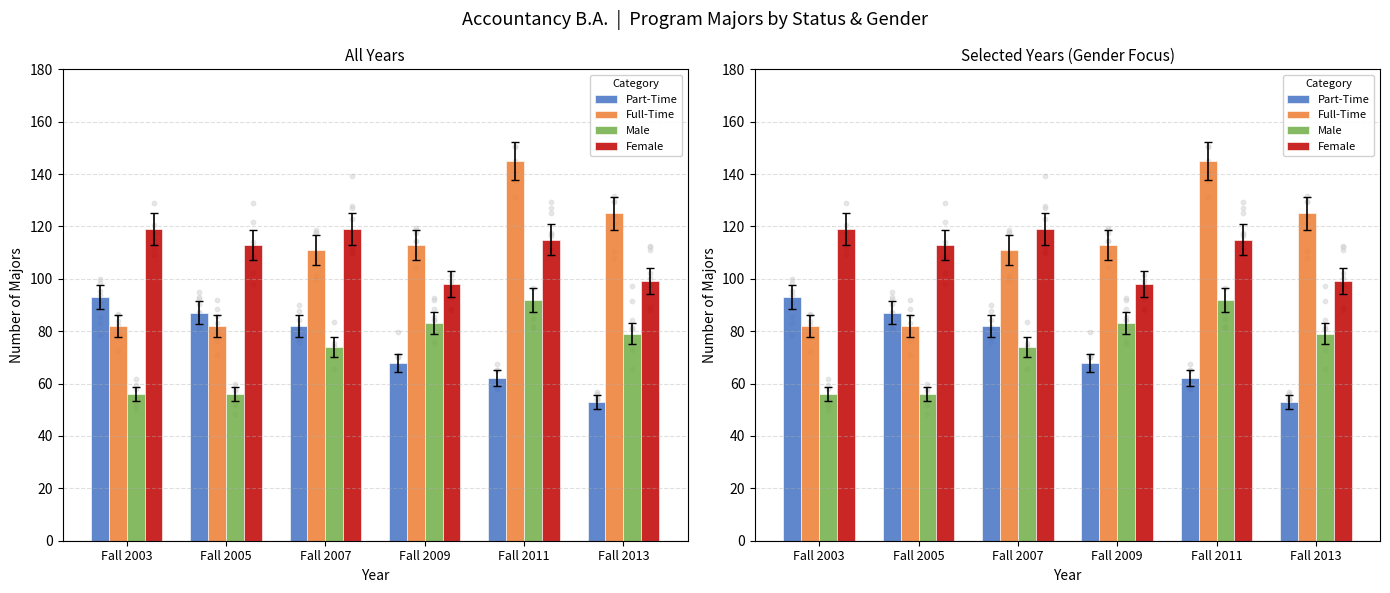

What are all the series names shown in the legend?

Part-Time, Full-Time, Male, Female